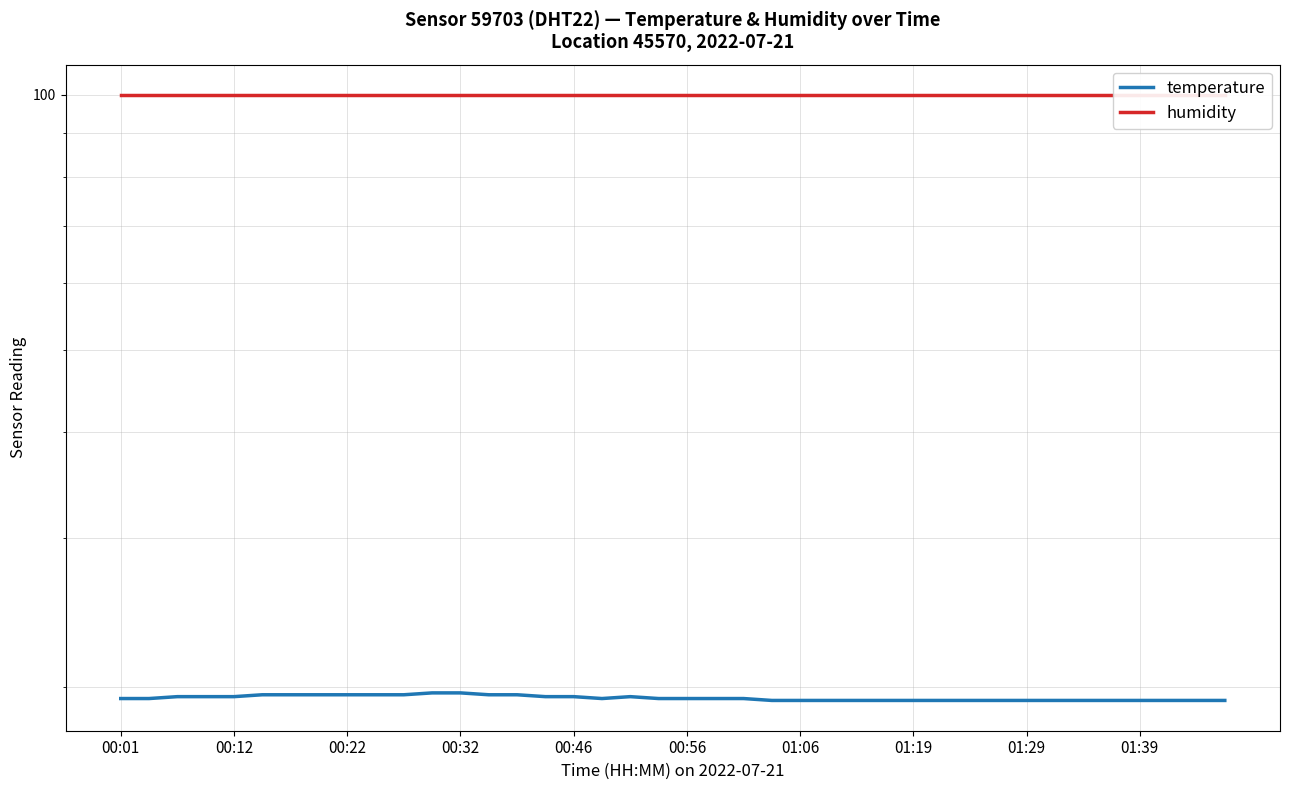

What are all the series names shown in the legend?

temperature, humidity